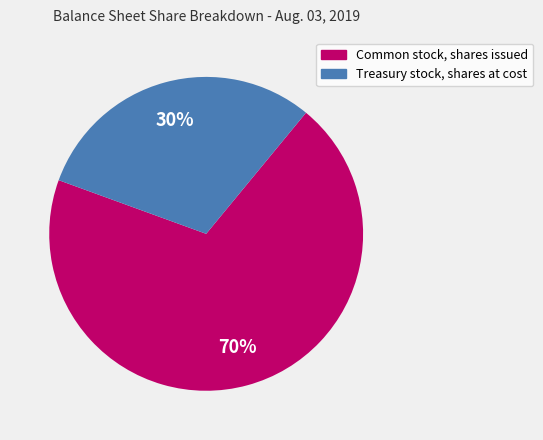

Which slice represents more than half of the pie?

Common stock, shares issued